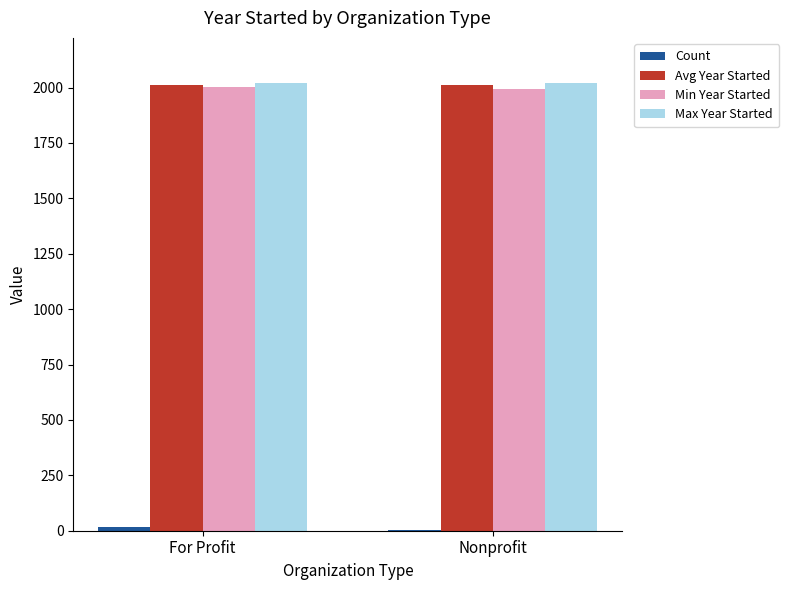

How many categories are shown in the chart?

2